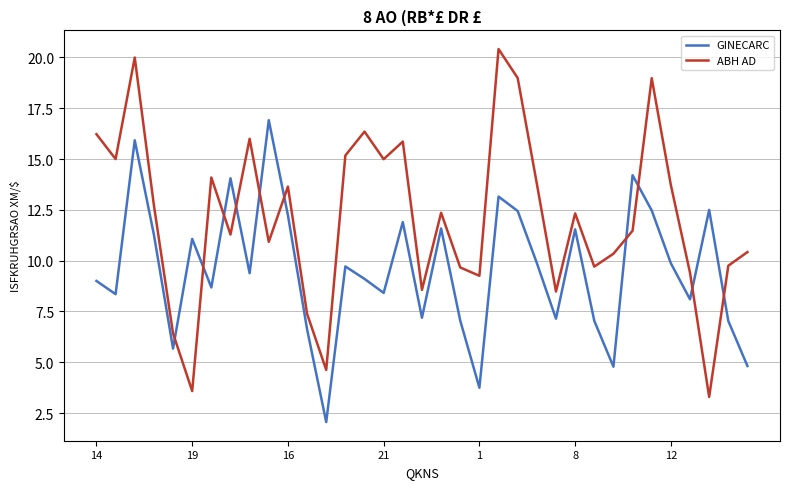

True or false: ABH AD has more than 1 points higher than both neighbors.

True